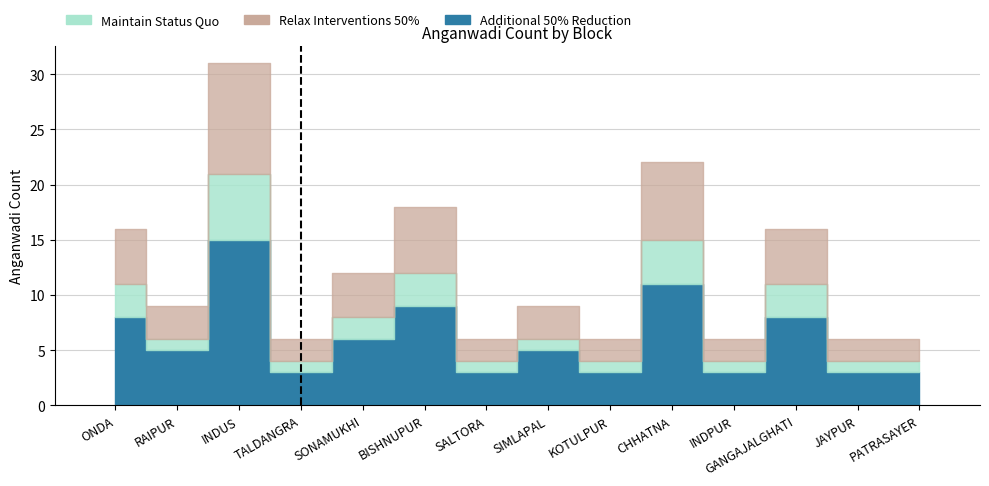

What is the difference between the Additional 50% Reduction values at GANGAJALGHATI and SALTORA?

5